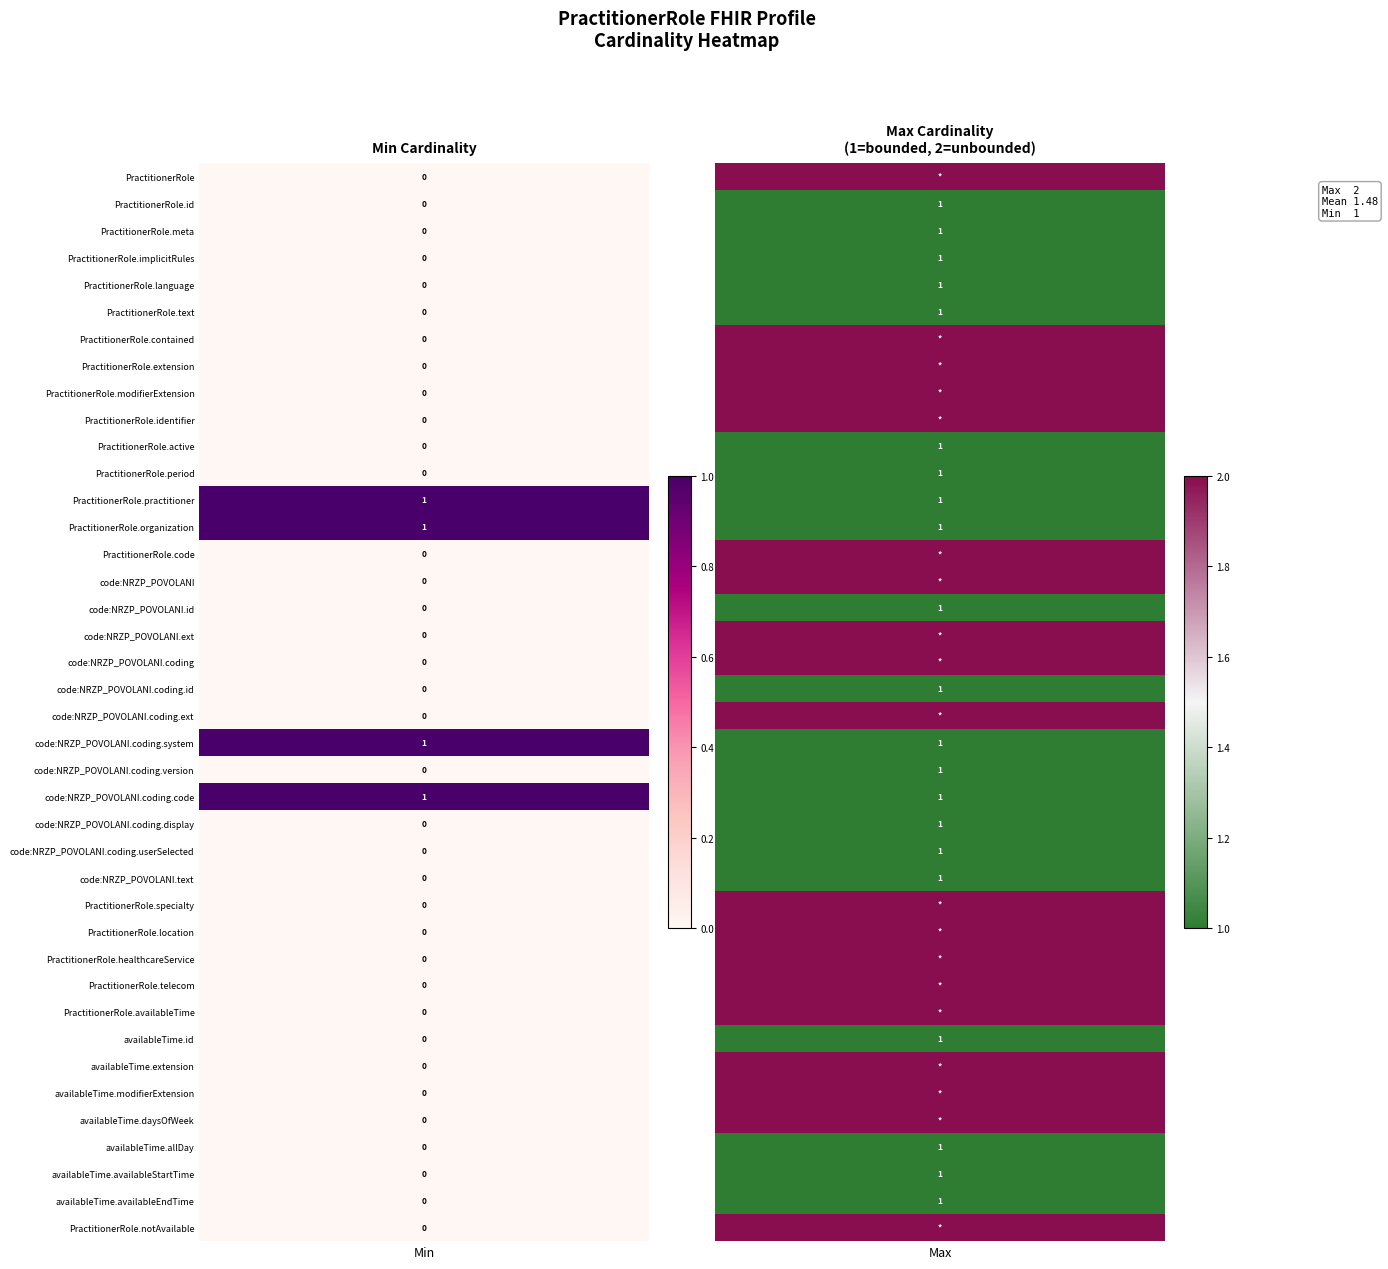

The code:NRZP_POVOLANI series shows -1 at 31. True or false?

False